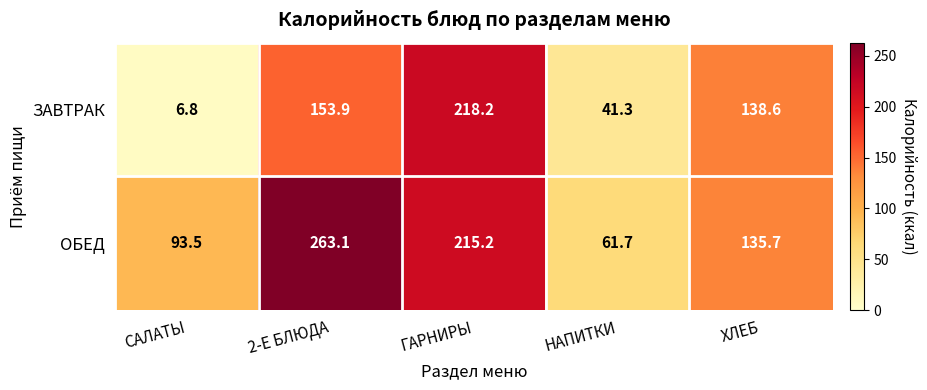

What is the spread (max minus min) of values at ГАРНИРЫ?

3.0